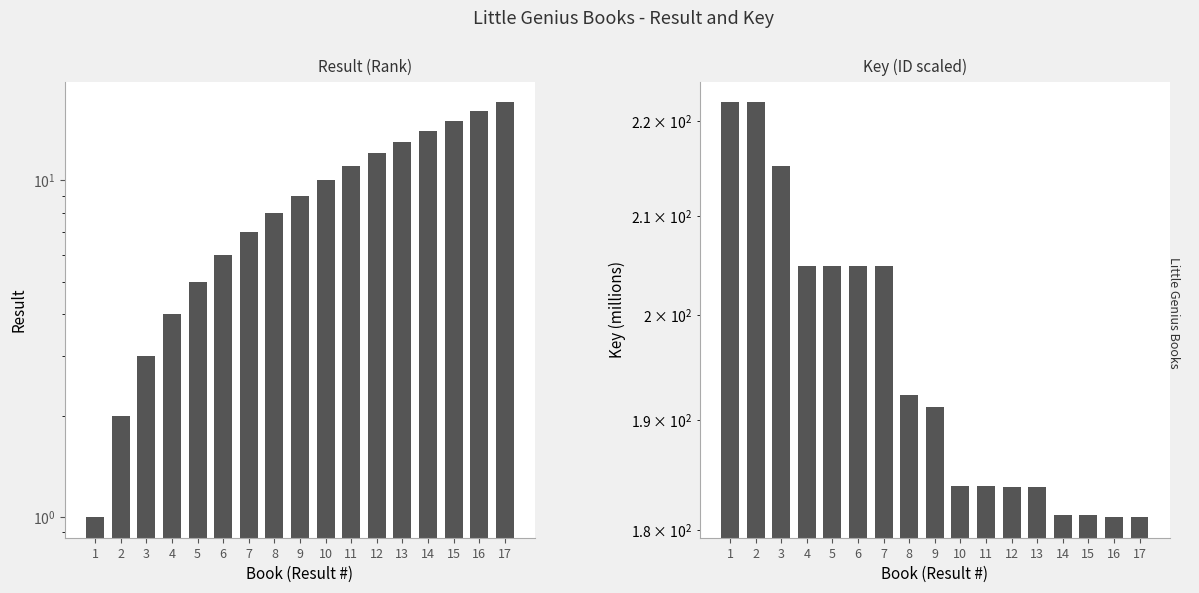

Which category has the lowest value in the Key series?

17